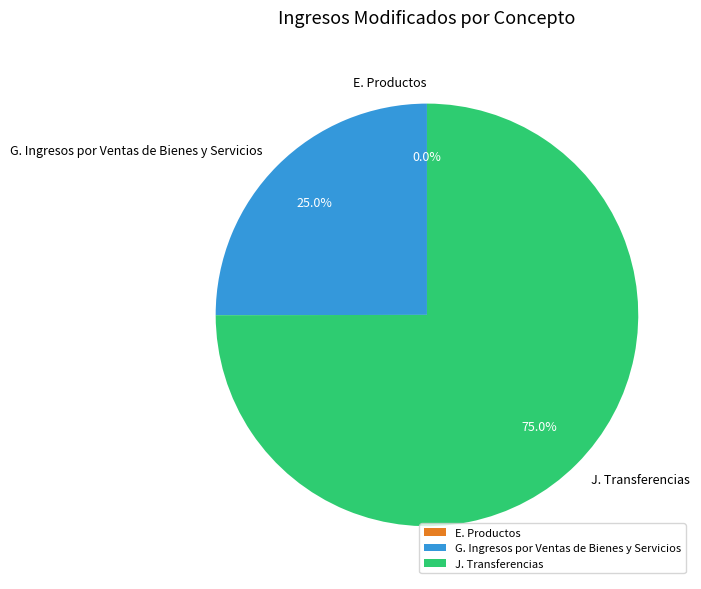

Approximately how many times larger is the value at J. Transferencias compared to G. Ingresos por Ventas de Bienes y Servicios?

3.0